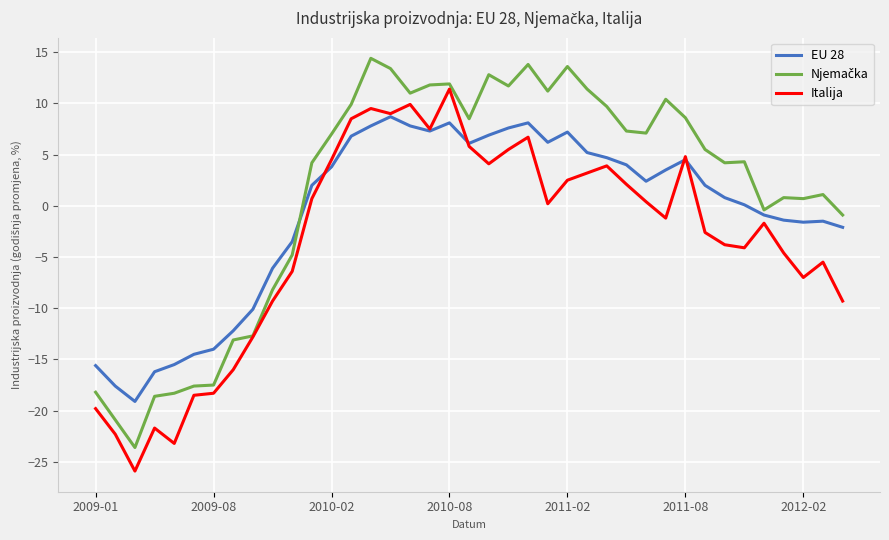

What is the minimum value shown in the chart?

-25.9